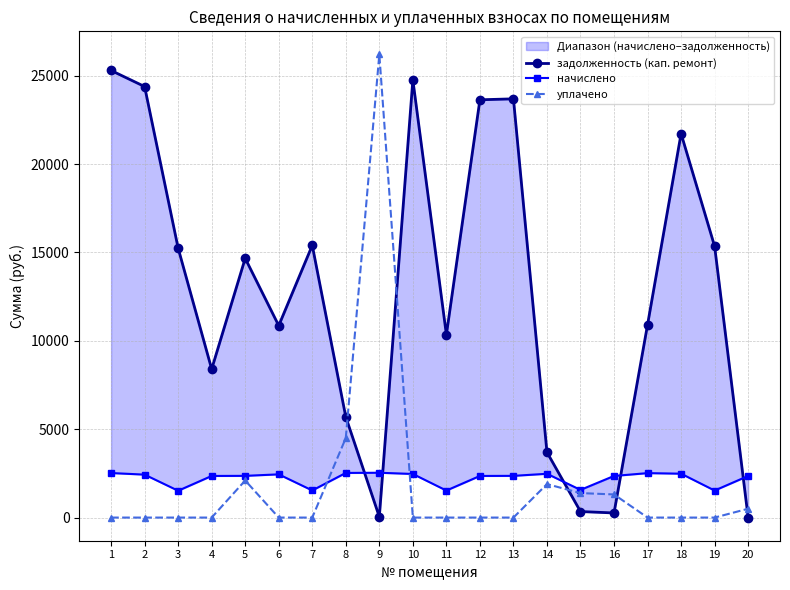

The value of начислено at 2 is 964.2. True or false?

False